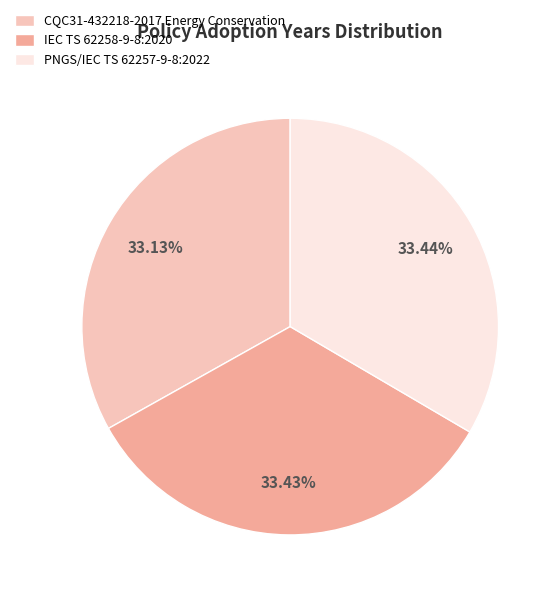

The IEC TS 62258-9-8:2020 slice represents 25% of the pie. True or false?

False